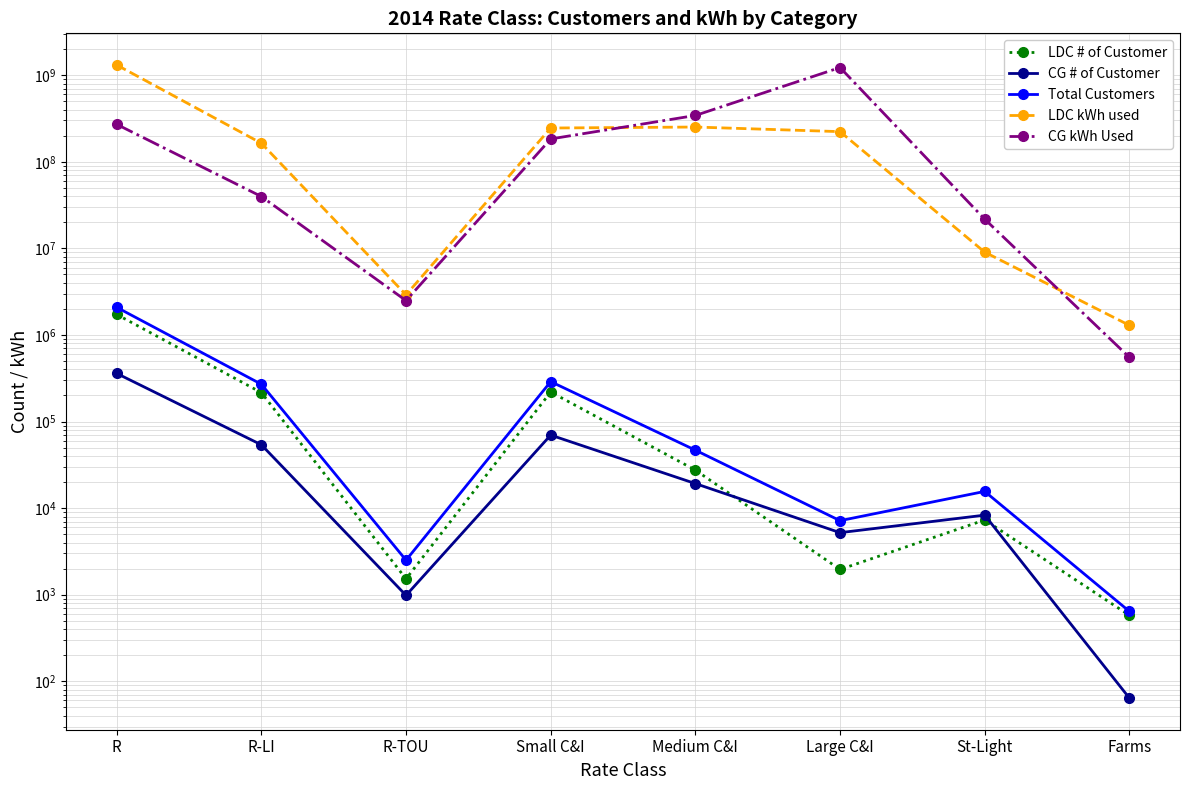

At how many categories does at least one series exceed 539127567?

2